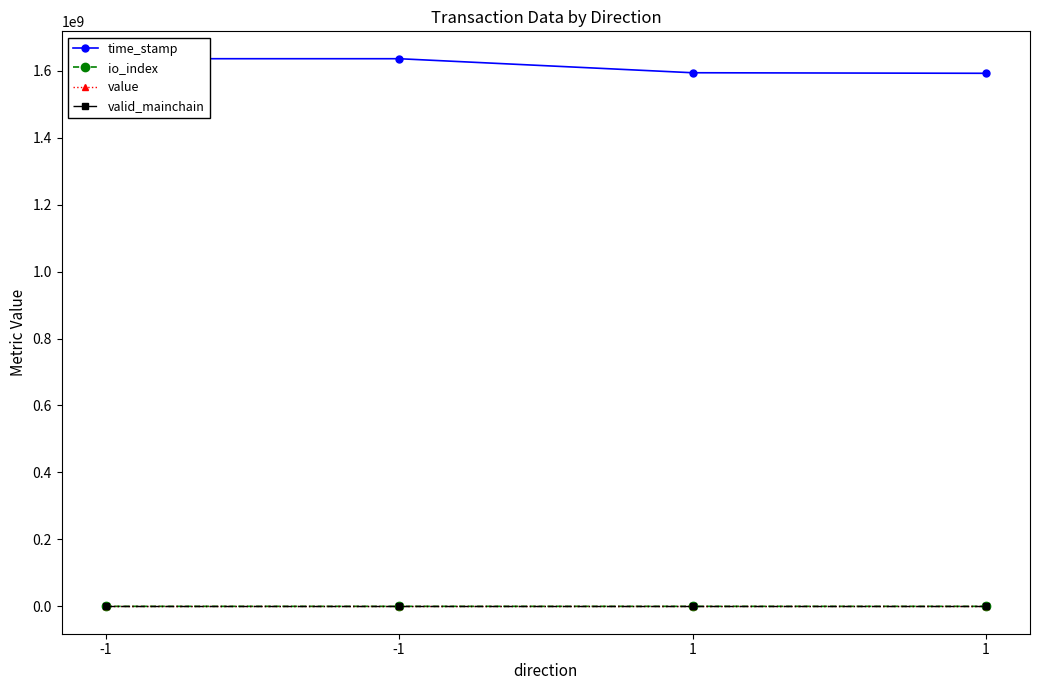

At which category is the sum across all series the highest?

-1